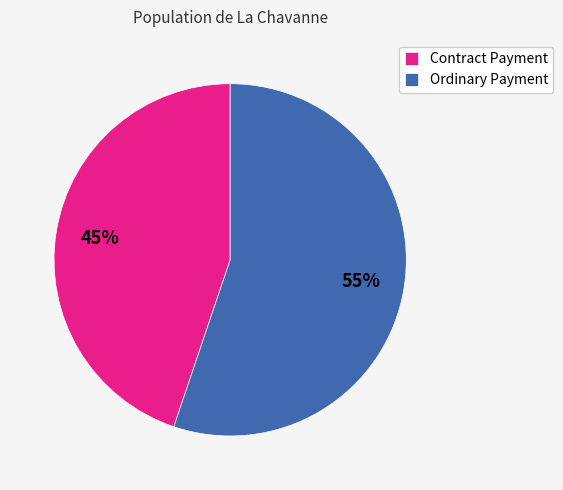

Count the number of slices in the pie.

2